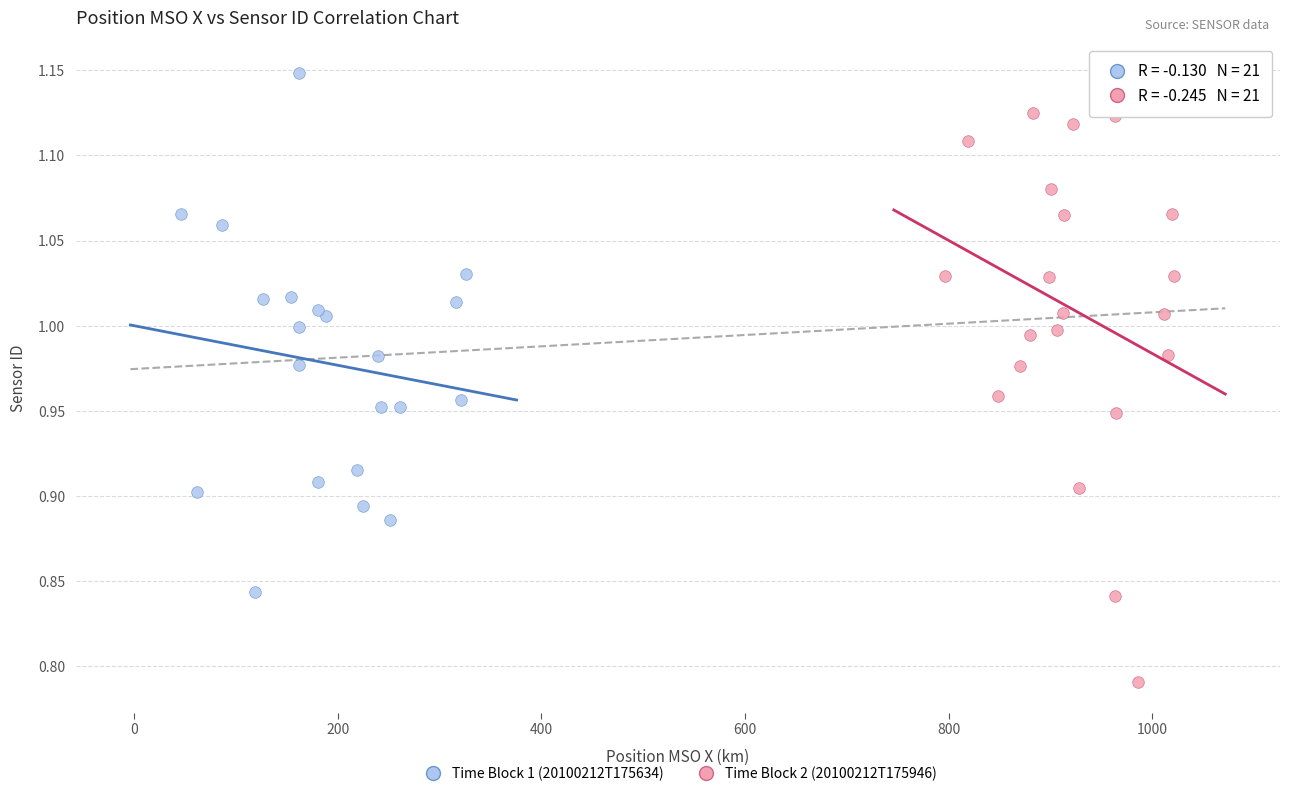

Which series reaches the minimum Y coordinate?

Time Block 2 (20100212T175946)